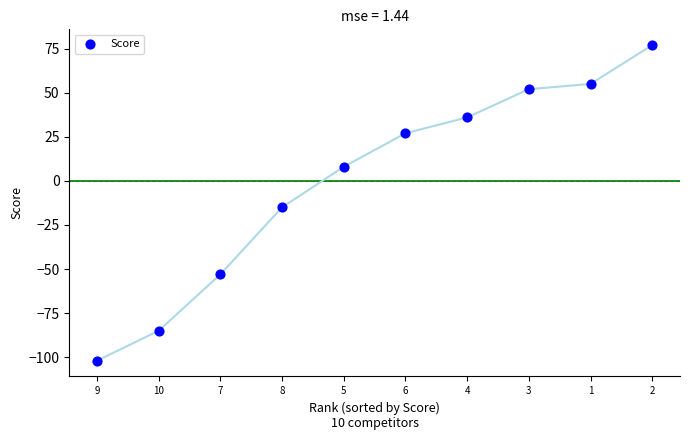

What is the range of Y values (max minus min)?

179